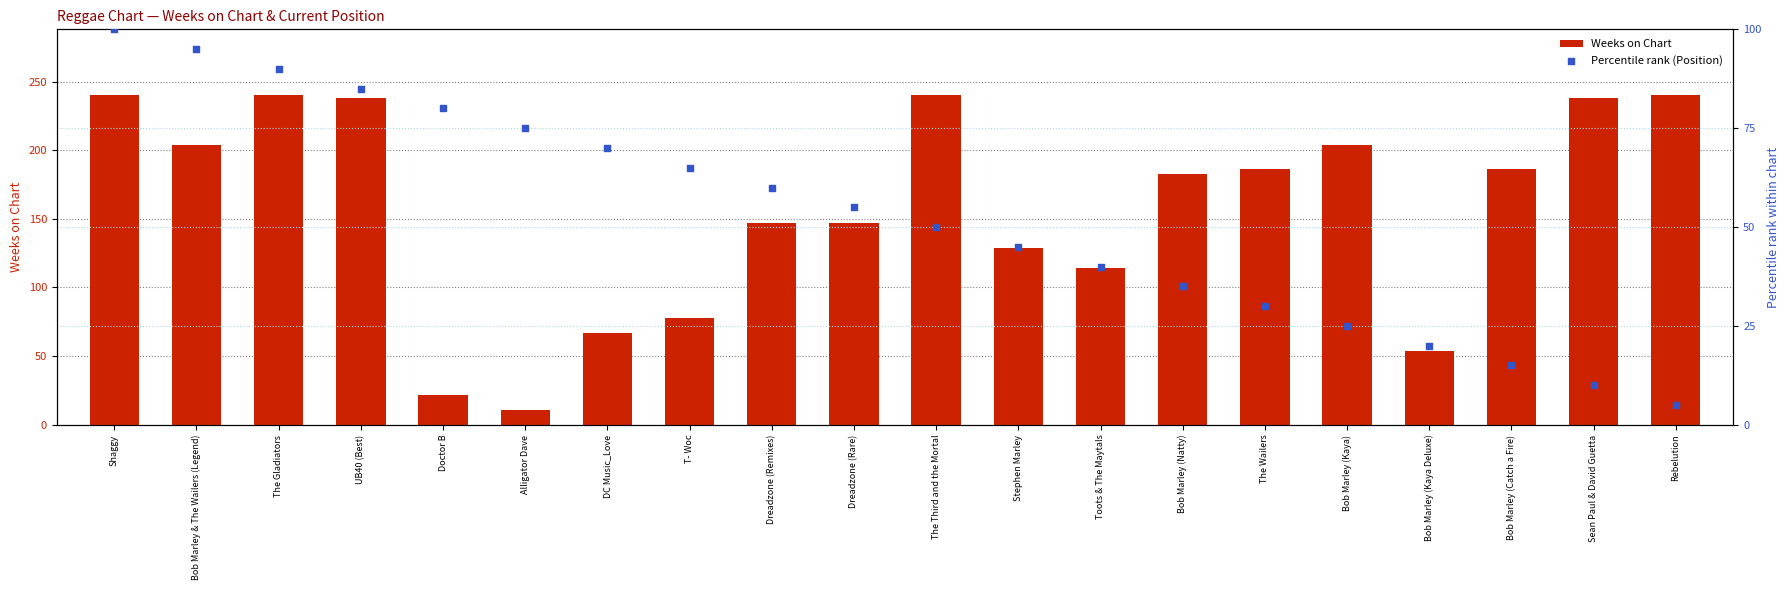

Which series reaches the maximum Y coordinate?

Weeks on Chart